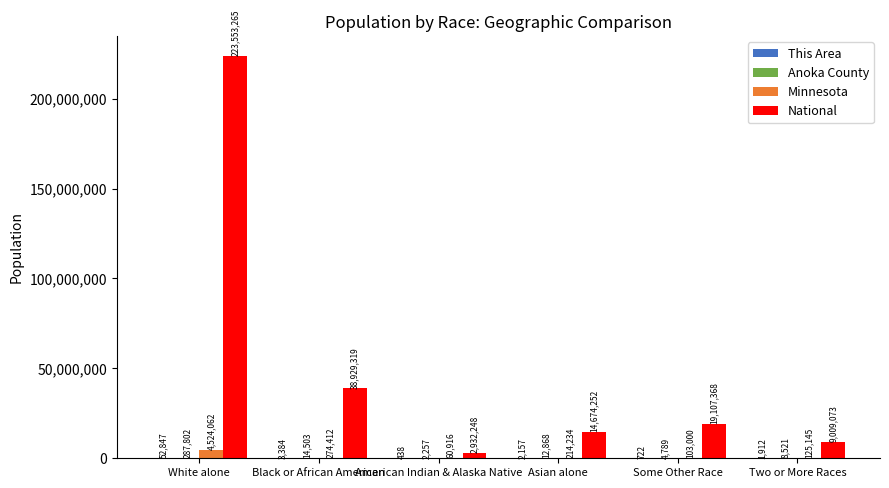

True or false: National has a value of 25711819 at Black or African American.

False